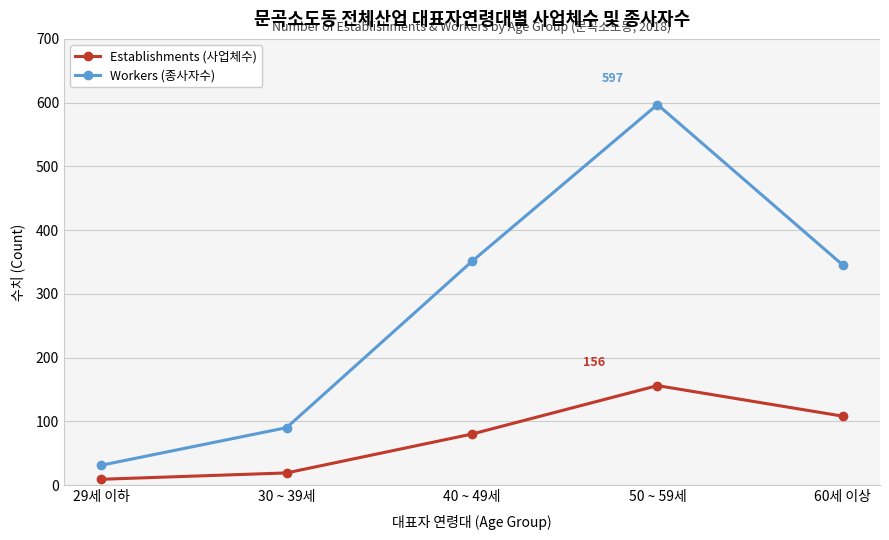

What is the approximate value of Workers (종사자수) at 50 ~ 59세, to the nearest 10?

600